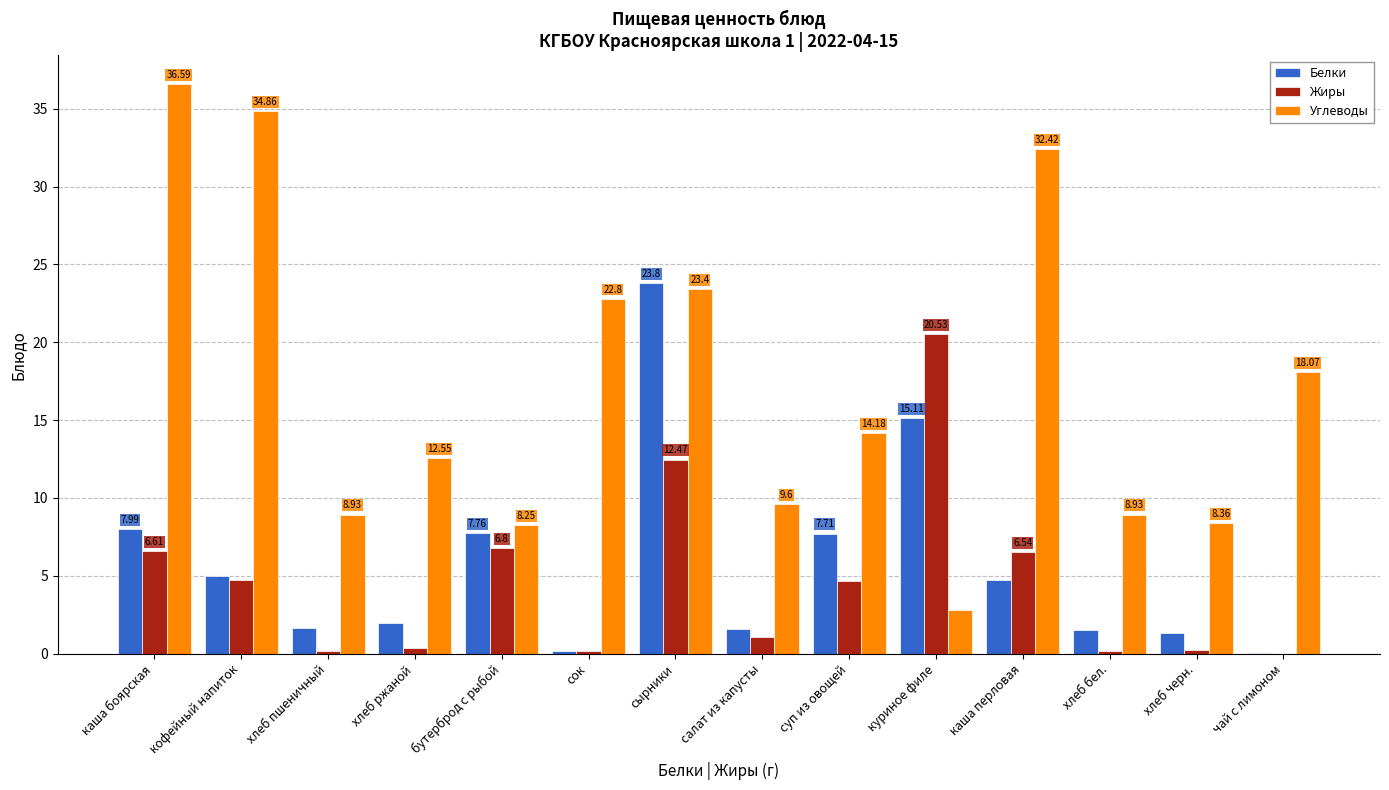

Where is Углеводы nearest to the value 19?

чай с лимоном